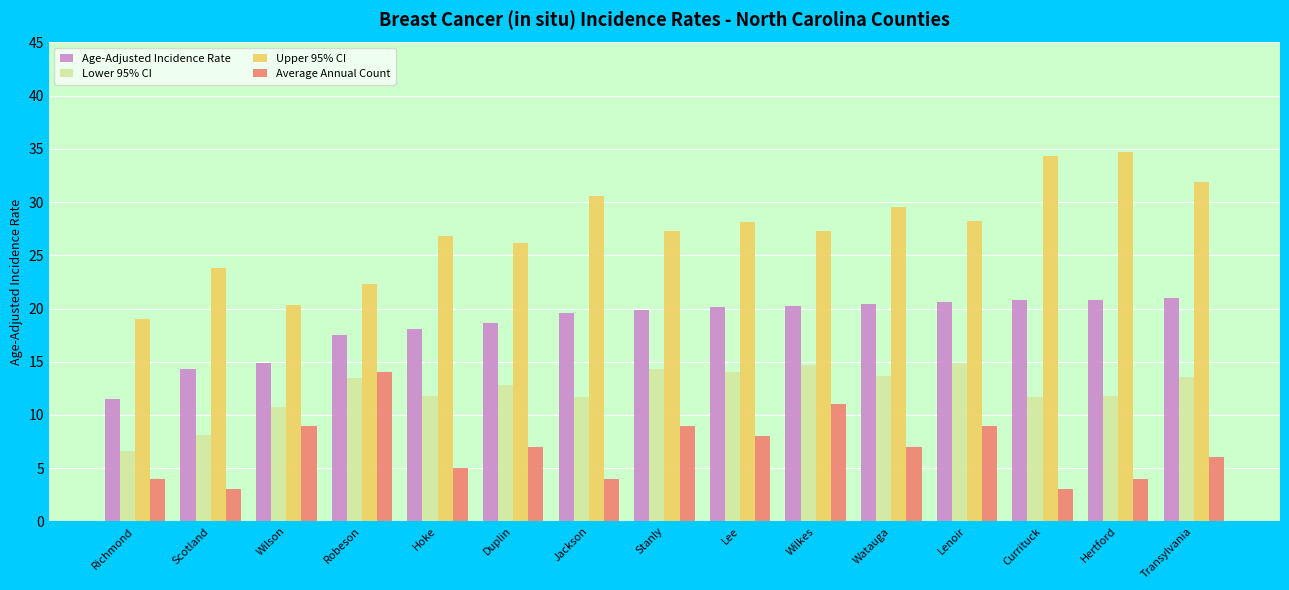

Which series has the largest total across all categories?

Upper 95% CI